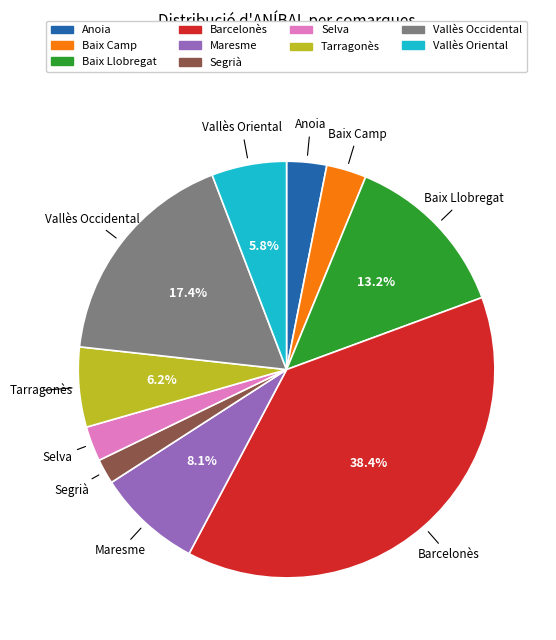

Does Baix Camp represent more than half of the total?

No